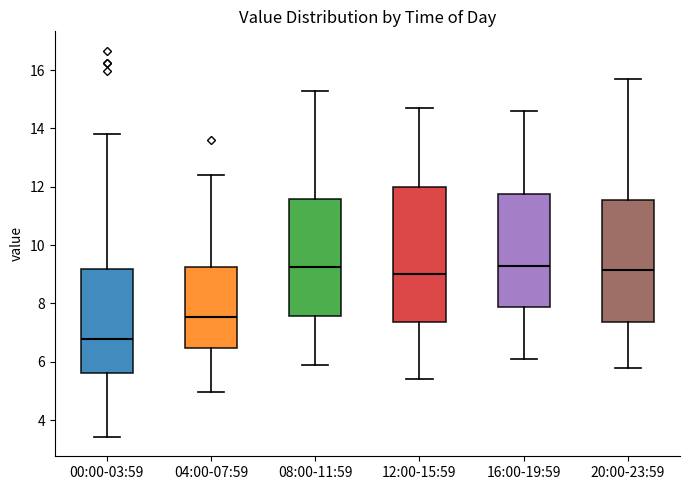

Where is the lower edge of the box for 20:00-23:59 on the y-axis? The values are not printed on the chart, so give them approximately, as read against the axis.

7.4